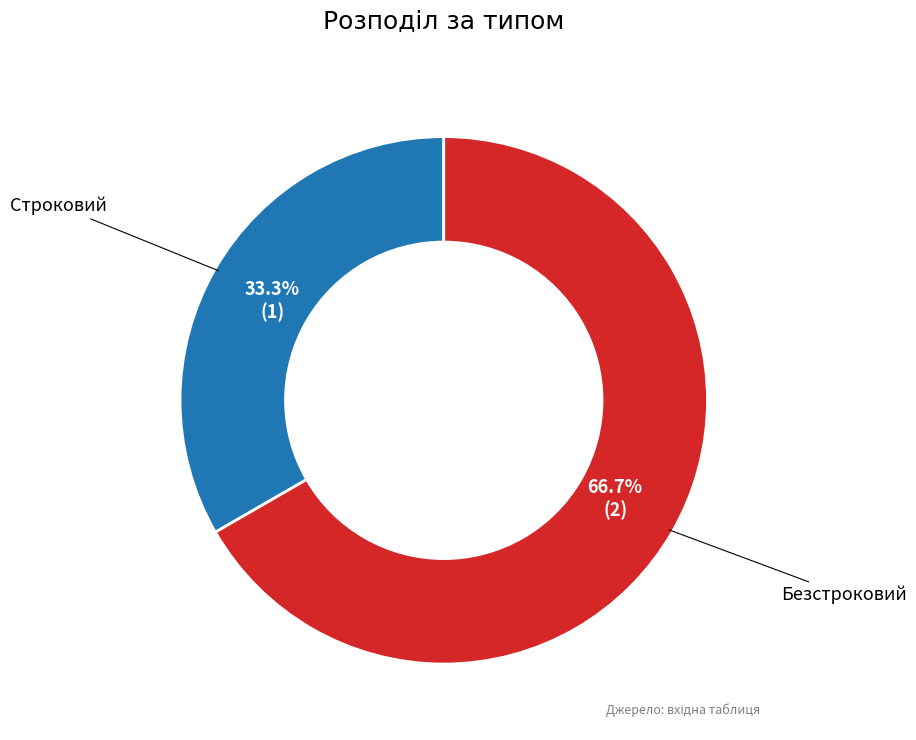

To the nearest percent, what is the difference between the Безстроковий and Строковий slice percentages?

33%